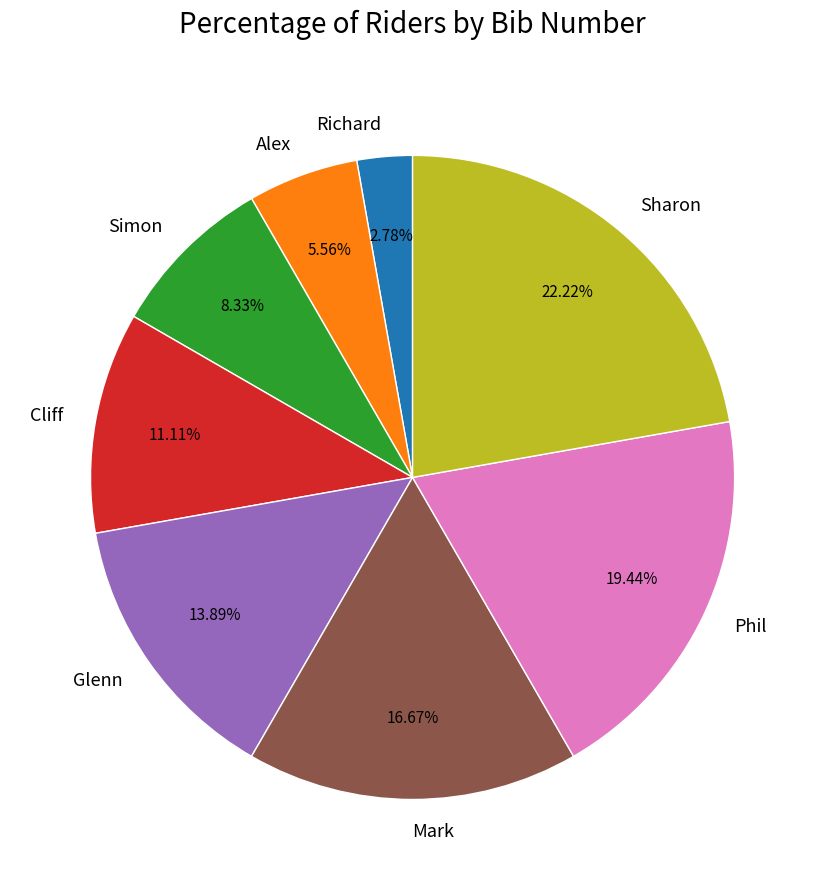

Is there a majority slice in this chart?

No